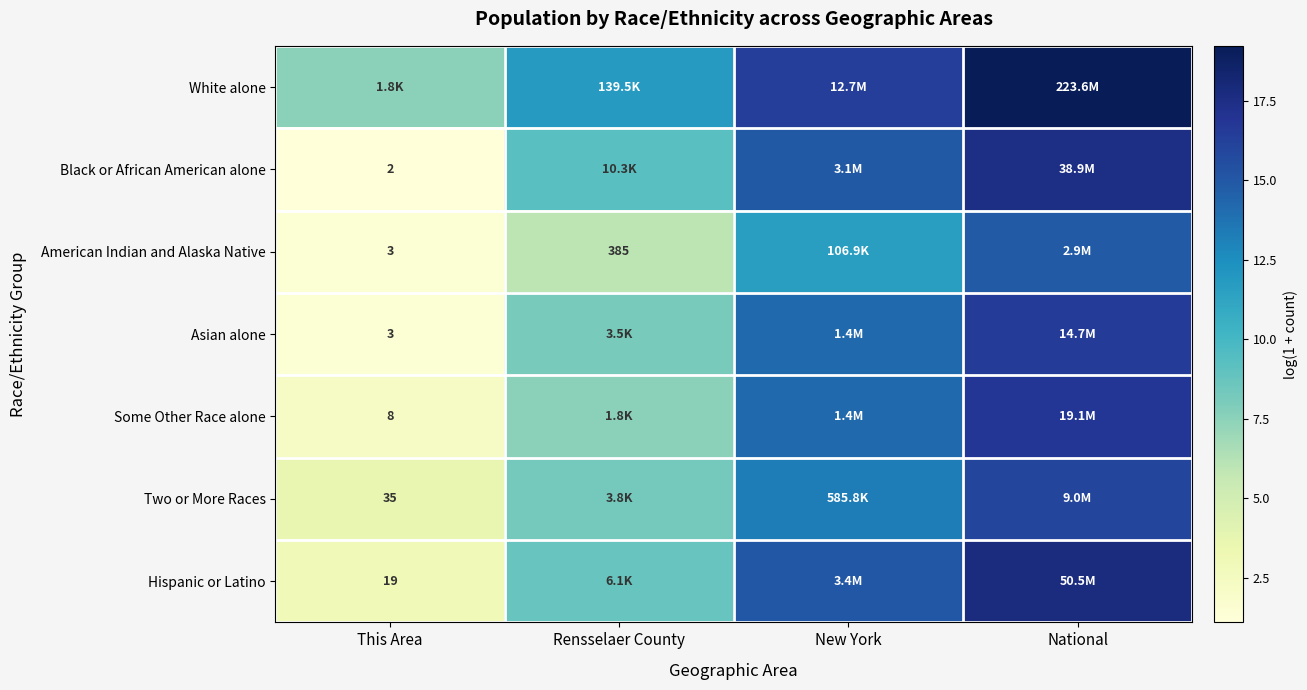

At how many categories does at least one series exceed 3?

4